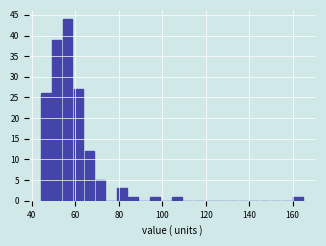

Read against the x-axis, roughly where is the centre of the tallest bar?

56